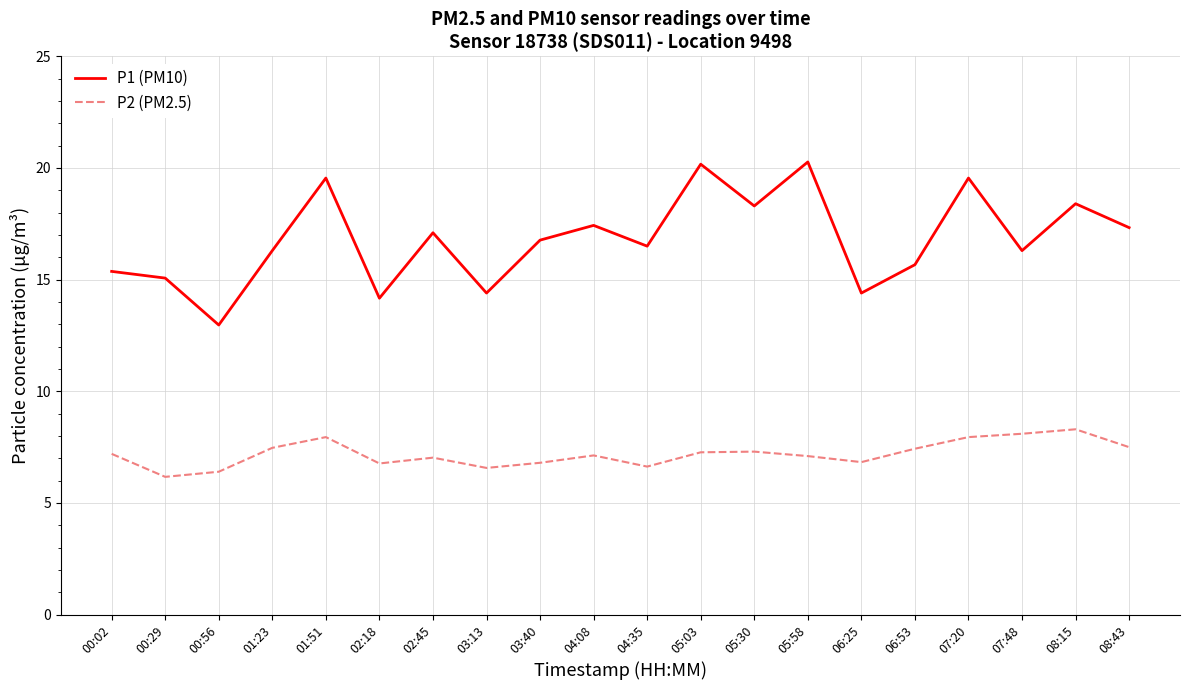

What is the total value across all series at 03:13?

21.0